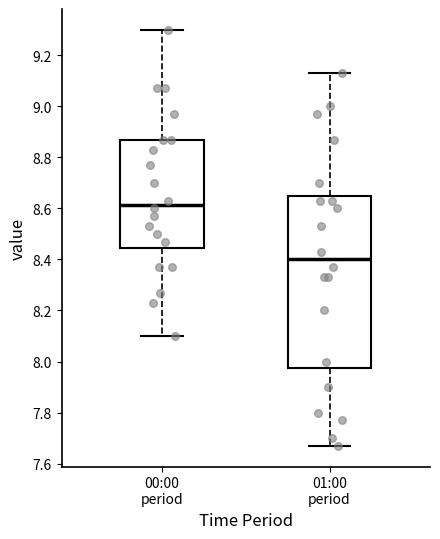

Reading left to right, transcribe this box plot: for each box, give where its median line is, the range the box spans, and where its two whiskers end, as read against the y-axis. The values are not printed on the chart, so give them approximately, as read against the axis.

00:00 period: median 8.62, box 8.44 to 8.88, whiskers 8.10 to 9.30
01:00 period: median 8.40, box 7.98 to 8.64, whiskers 7.68 to 9.14